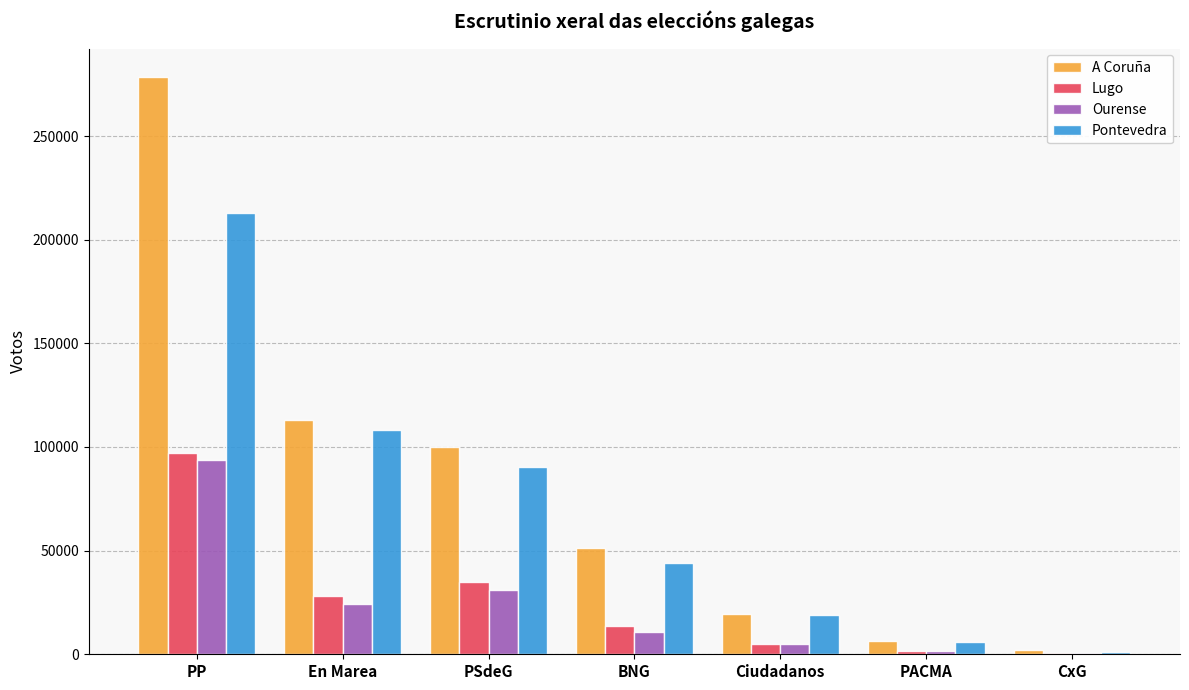

At which category does the chart reach its peak across all series?

PP